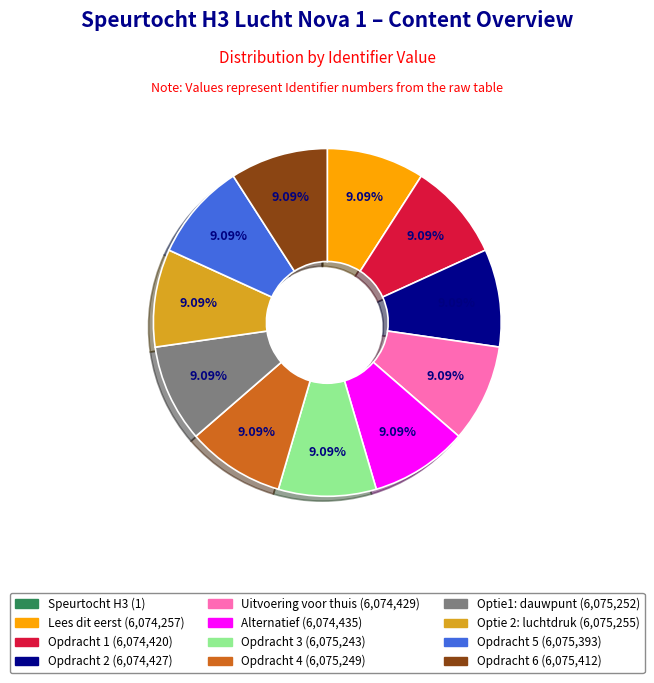

Is there any slice that represents more than half of the pie?

No